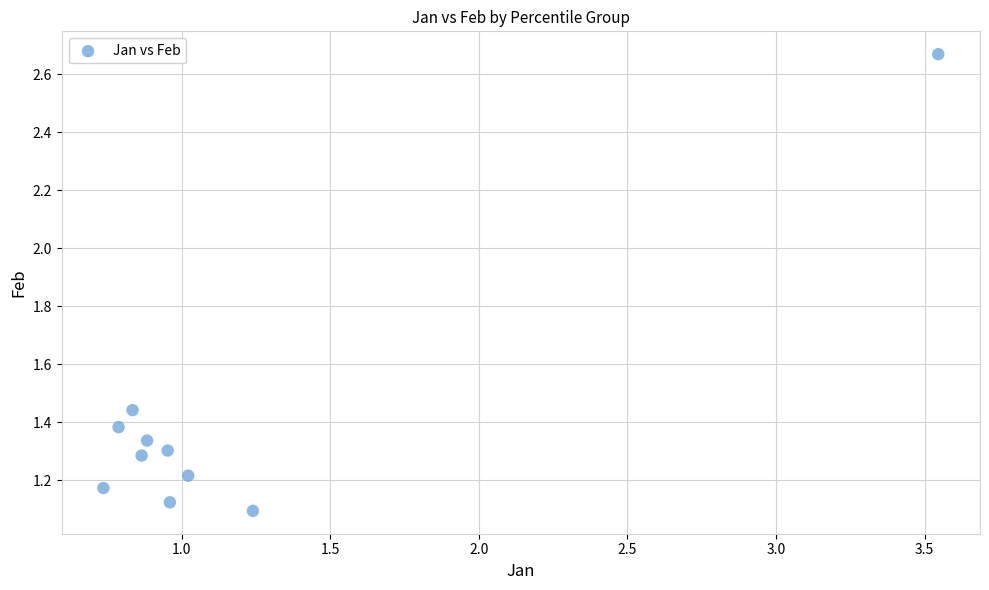

What is the range of Y values (max minus min)?

1.6